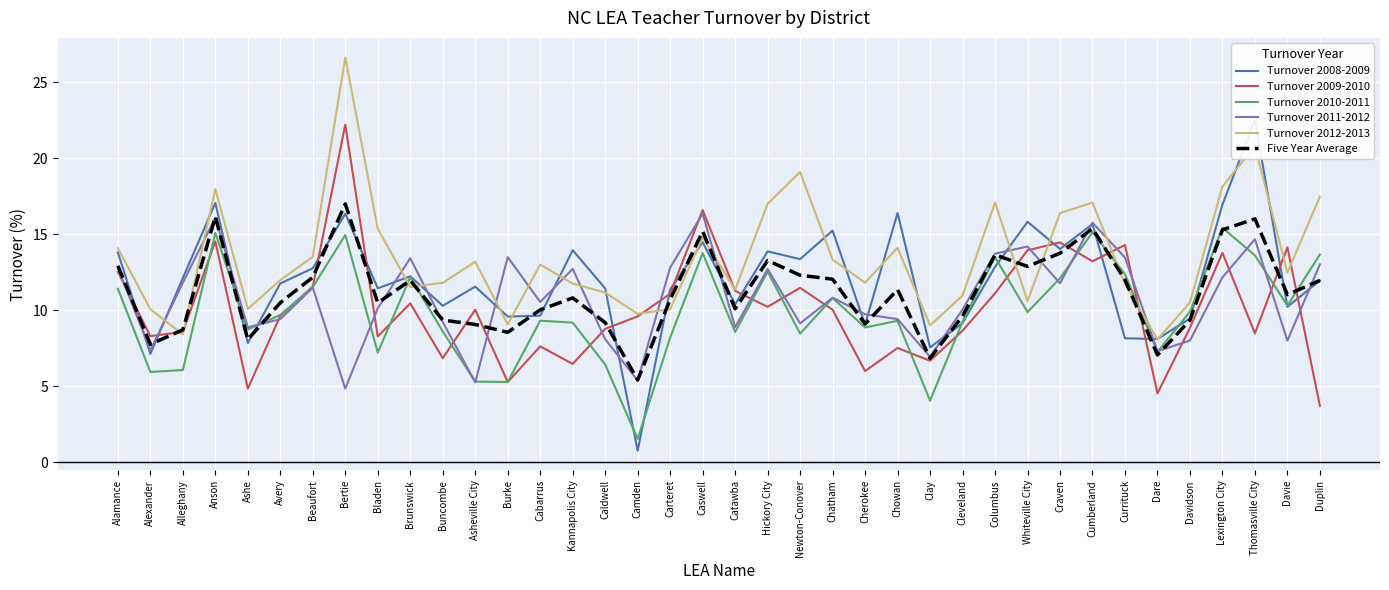

What is the sum of the Turnover 2010-2011 values at Hickory City and Anson?

27.6